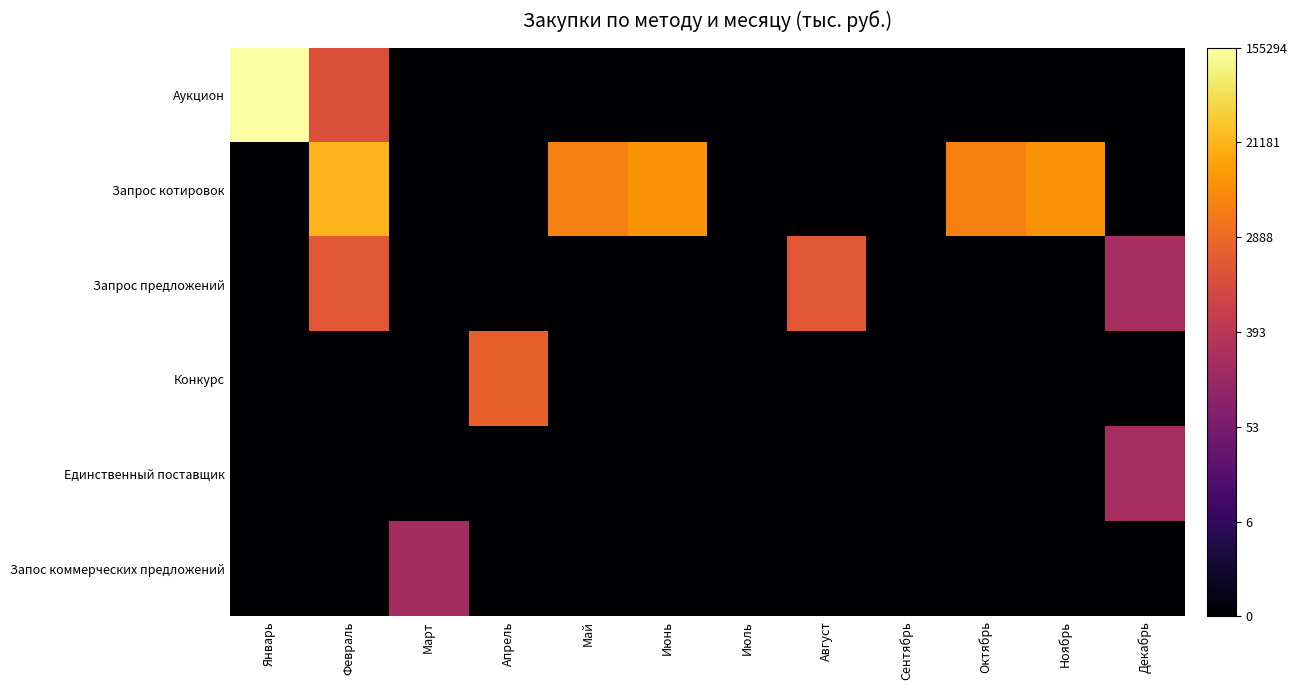

What is the greatest value displayed?

12.0